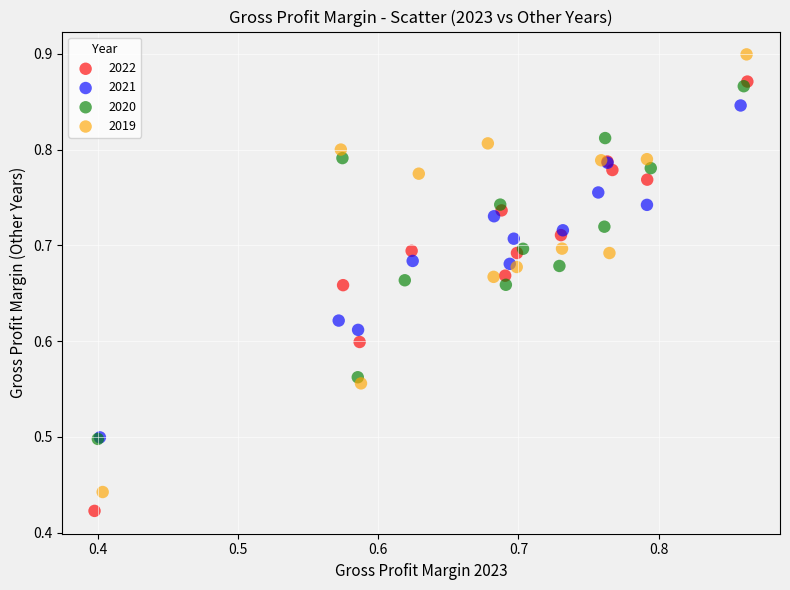

Which series reaches the maximum Y coordinate?

2019